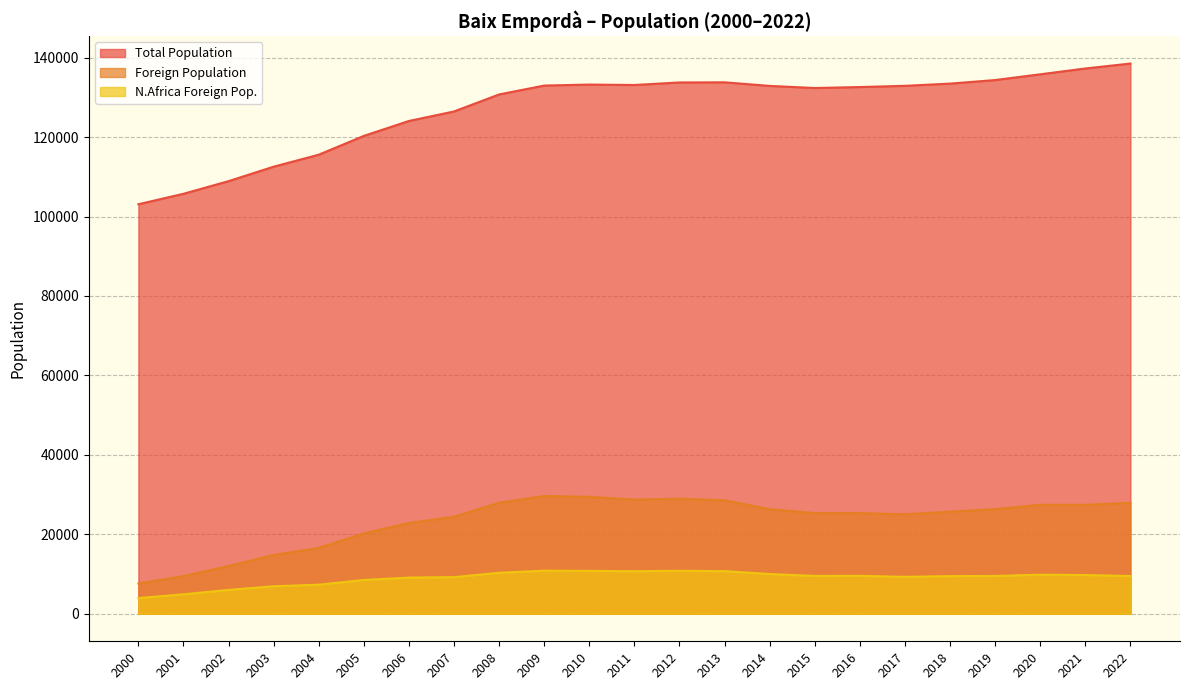

Reading left to right, what are all the values shown in this chart?

Total Population: 2022=138517	2021=137268	2020=135805	2019=134359	2018=133461	2017=132906	2016=132598	2015=132355	2014=132886	2013=133787	2012=133754	2011=133116	2010=133221	2009=132973	2008=130738	2007=126450	2006=124055	2005=120302	2004=115566	2003=112553	2002=108910	2001=105726	2000=103091
Foreign Population: 2022=27921	2021=27413	2020=27437	2019=26350	2018=25679	2017=25046	2016=25332	2015=25331	2014=26315	2013=28567	2012=28970	2011=28733	2010=29428	2009=29644	2008=27946	2007=24418	2006=22840	2005=20225	2004=16564	2003=14793	2002=11995	2001=9472	2000=7617
N.Africa Foreign Pop.: 2022=9496	2021=9753	2020=9829	2019=9520	2018=9481	2017=9297	2016=9553	2015=9521	2014=10017	2013=10729	2012=10817	2011=10714	2010=10795	2009=10847	2008=10325	2007=9220	2006=9111	2005=8512	2004=7327	2003=6927	2002=6008	2001=4904	2000=3954